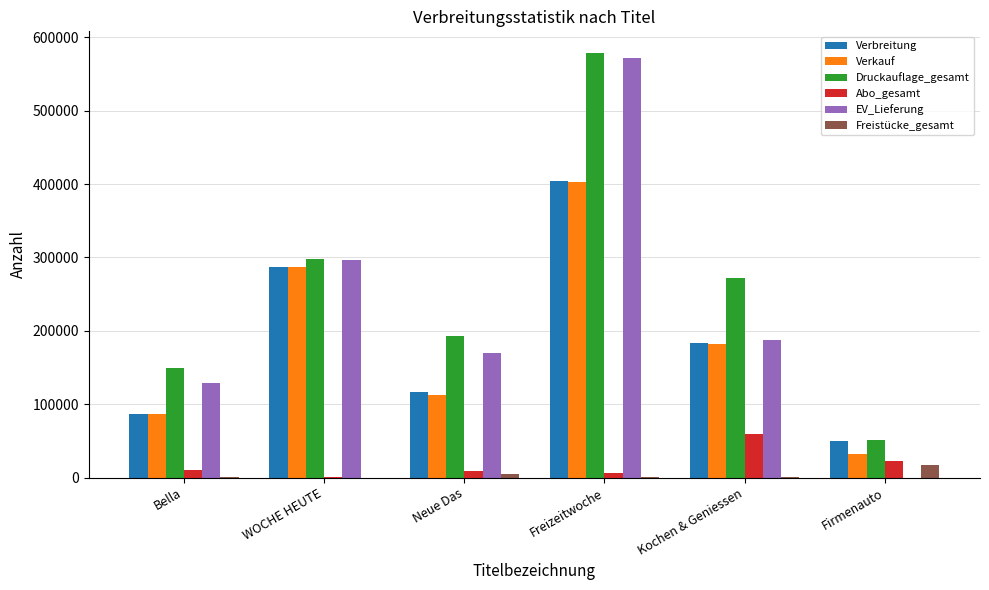

What are all the series names shown in the legend?

Verbreitung, Verkauf, Druckauflage_gesamt, Abo_gesamt, EV_Lieferung, Freistücke_gesamt